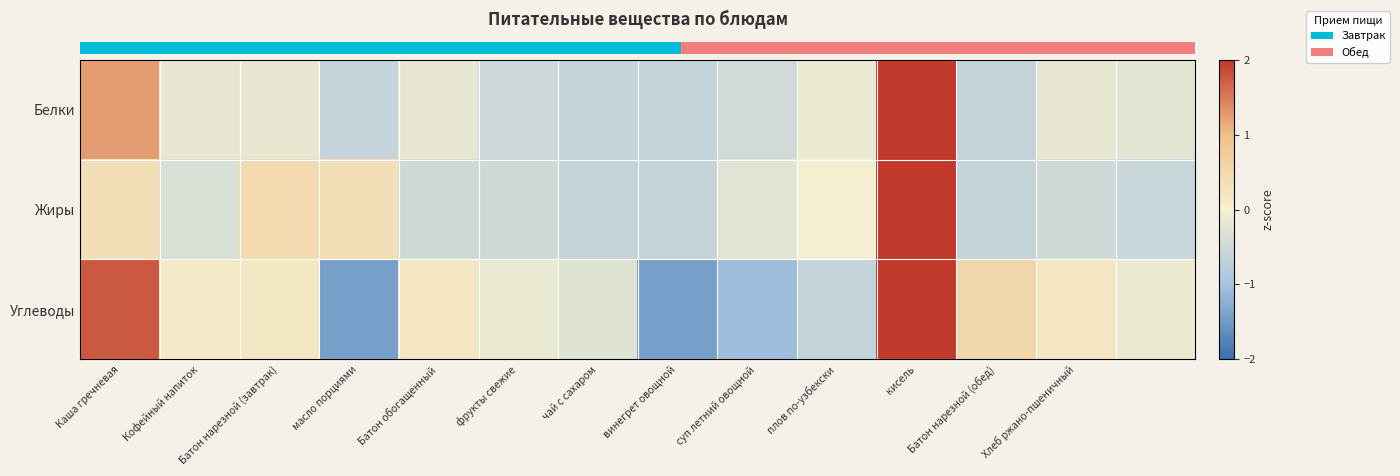

List the series in order of their peak value, lowest first.

row_2, row_0, row_1